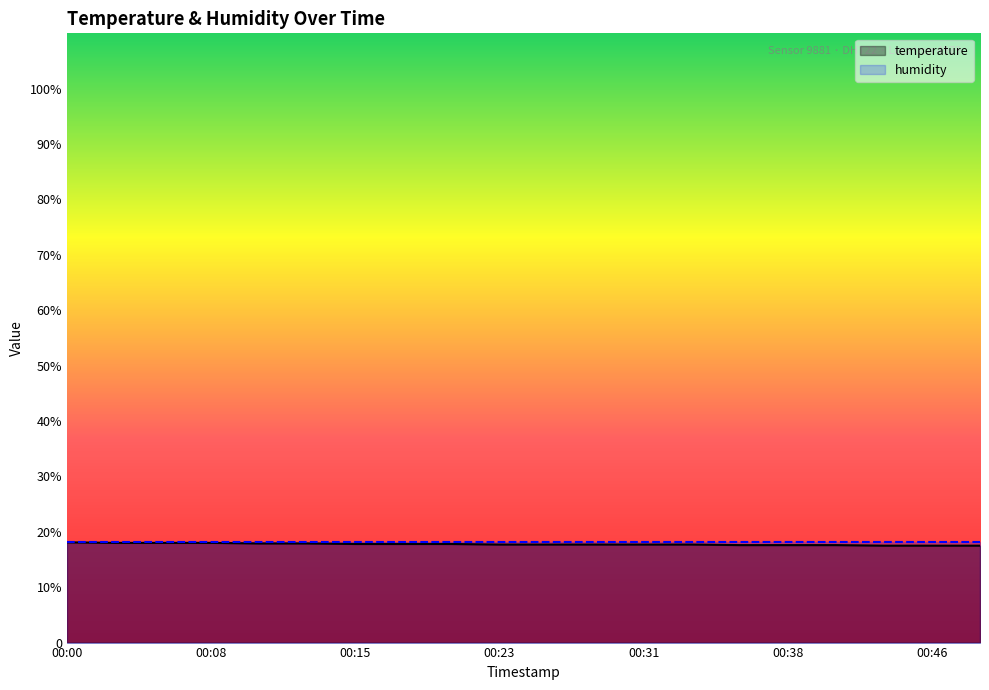

True or false: humidity has more than 0 points higher than both neighbors.

False